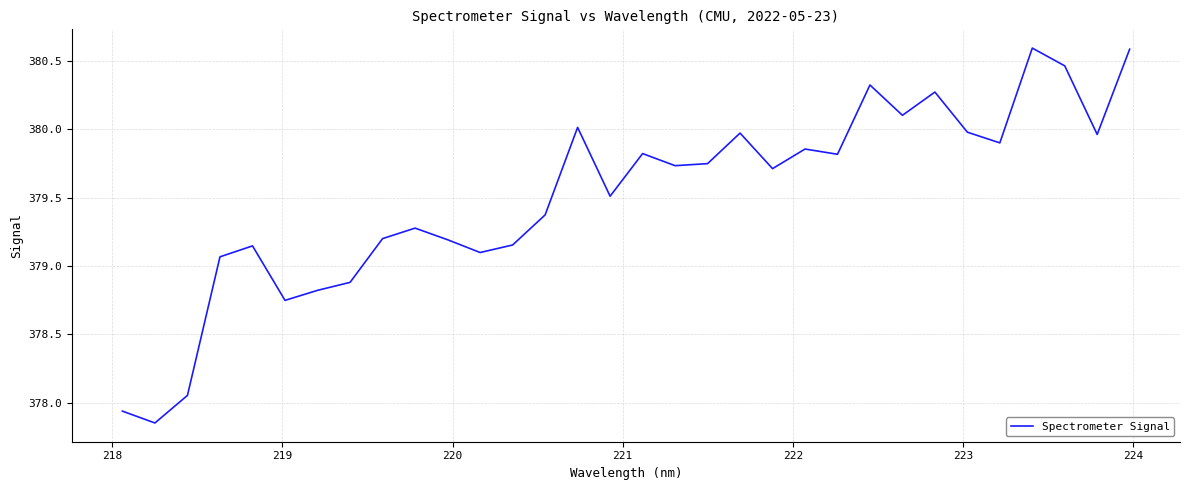

What is the greatest value displayed?

380.6